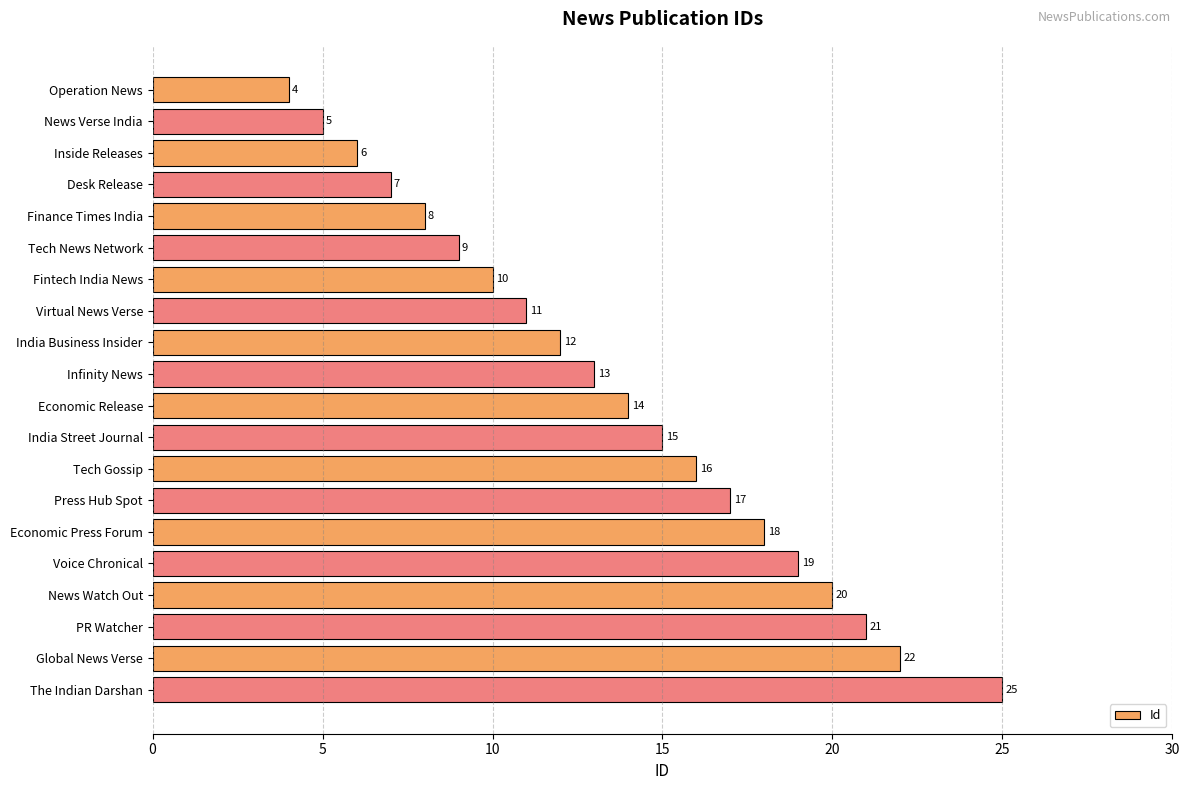

What is the ratio of the value at Finance Times India to the value at The Indian Darshan?

0.3